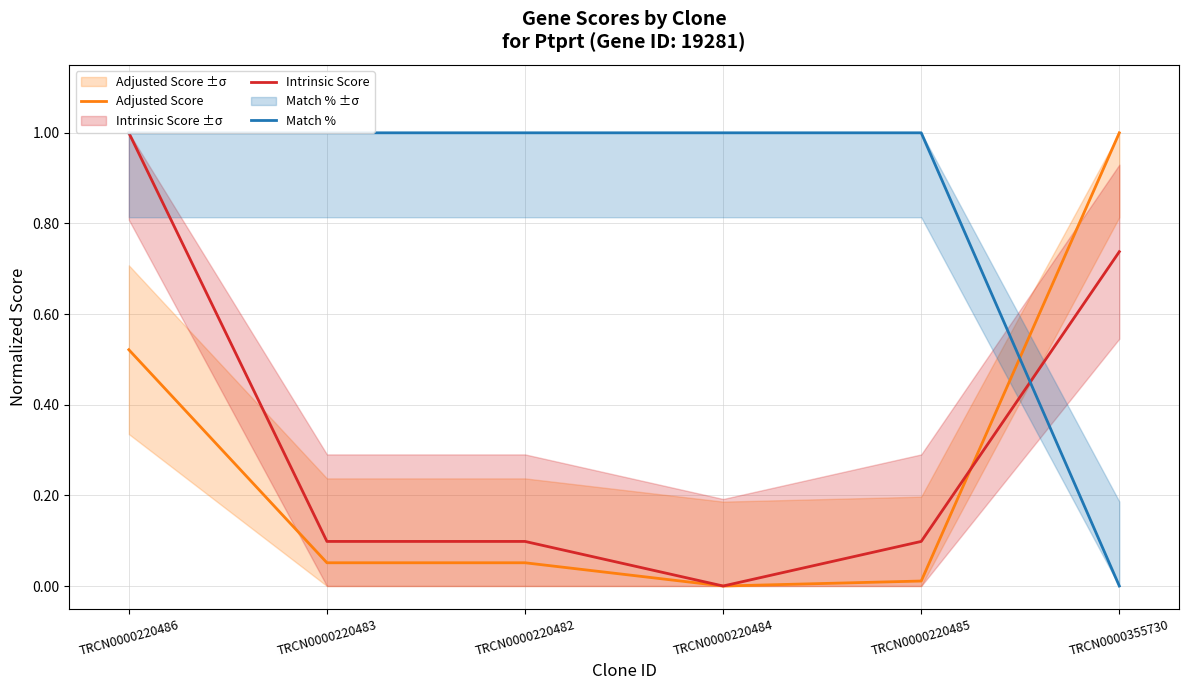

What is the difference between the highest and lowest values at TRCN0000355730?

1.0